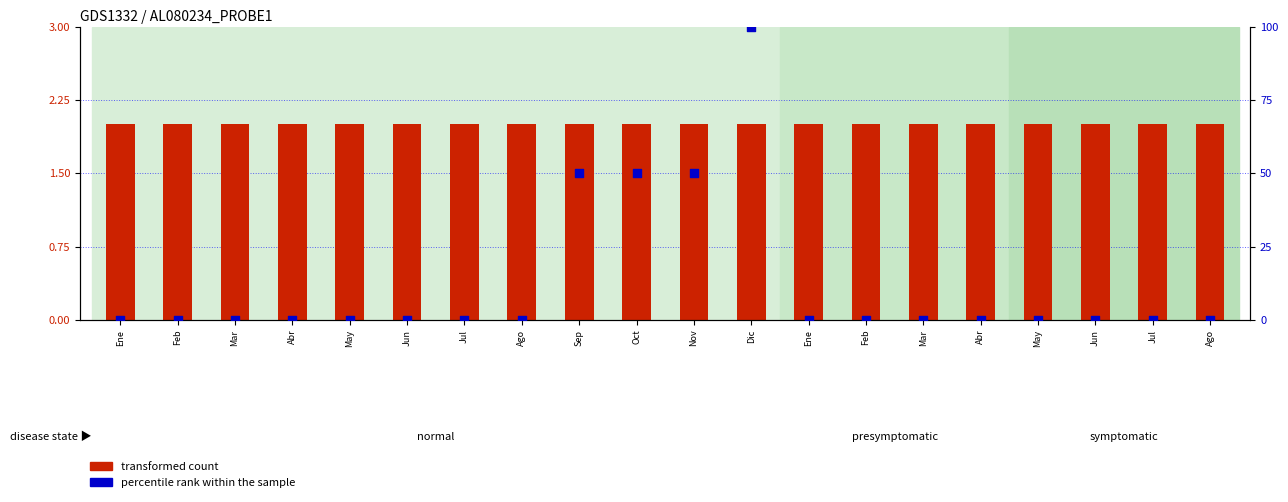

What are all the series names shown in the legend?

transformed count, percentile rank within the sample